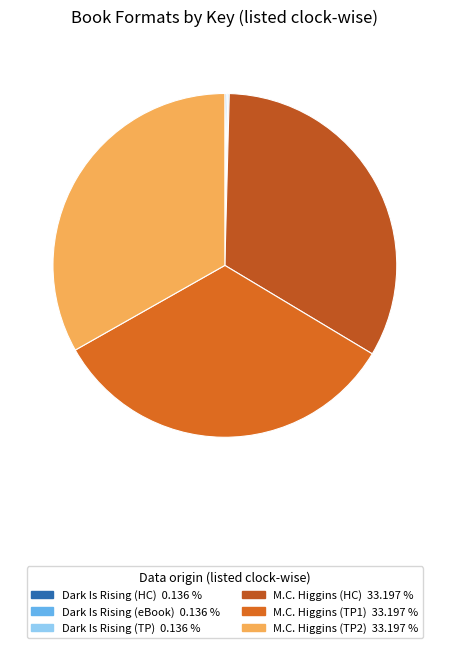

How many slices are in this pie chart?

6